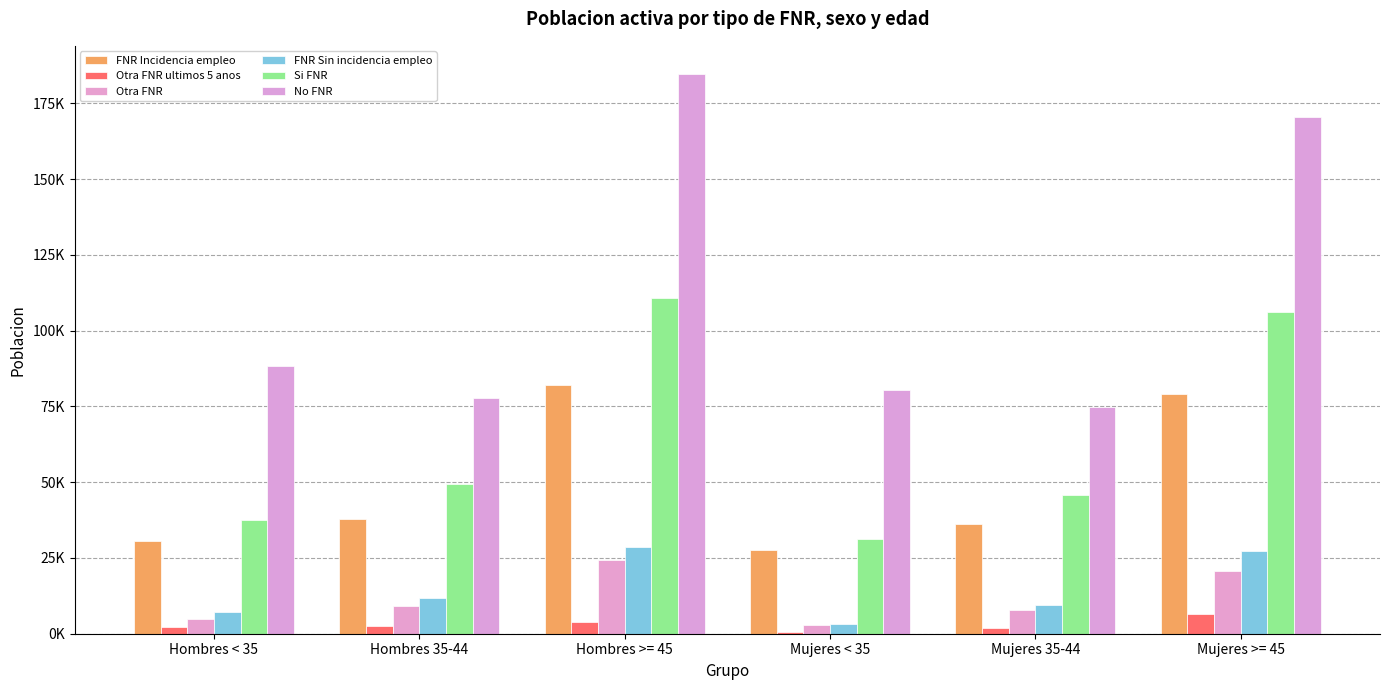

Are the bars grouped side by side (vs. stacked)?

Yes